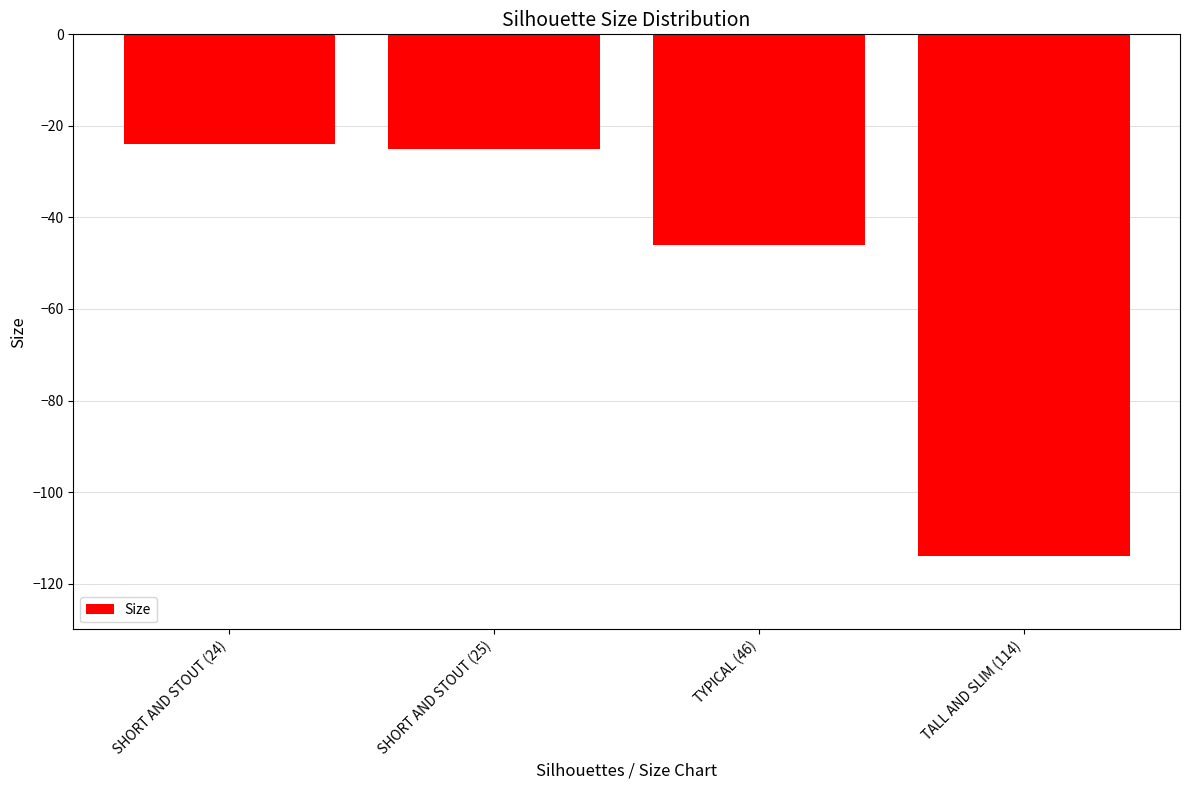

What value does the data have at SHORT AND STOUT (24), to the nearest 5?

-25